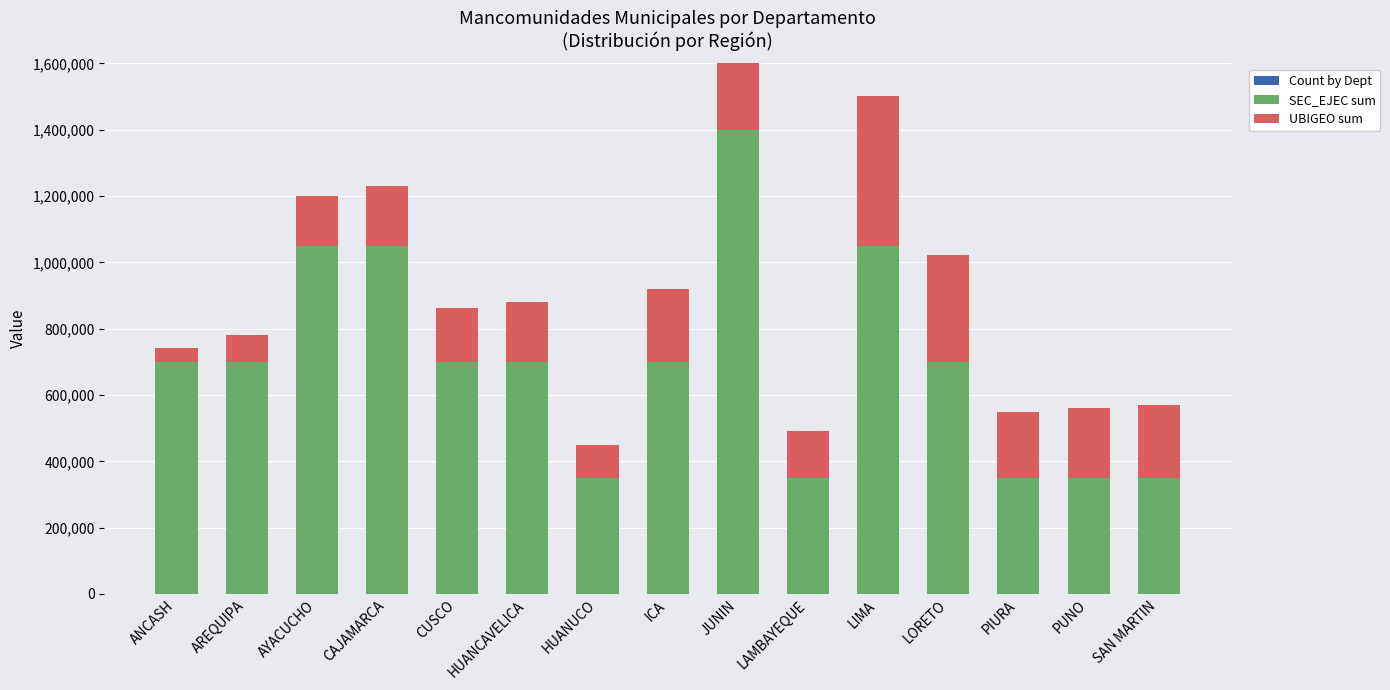

How many bars are there in total?

45